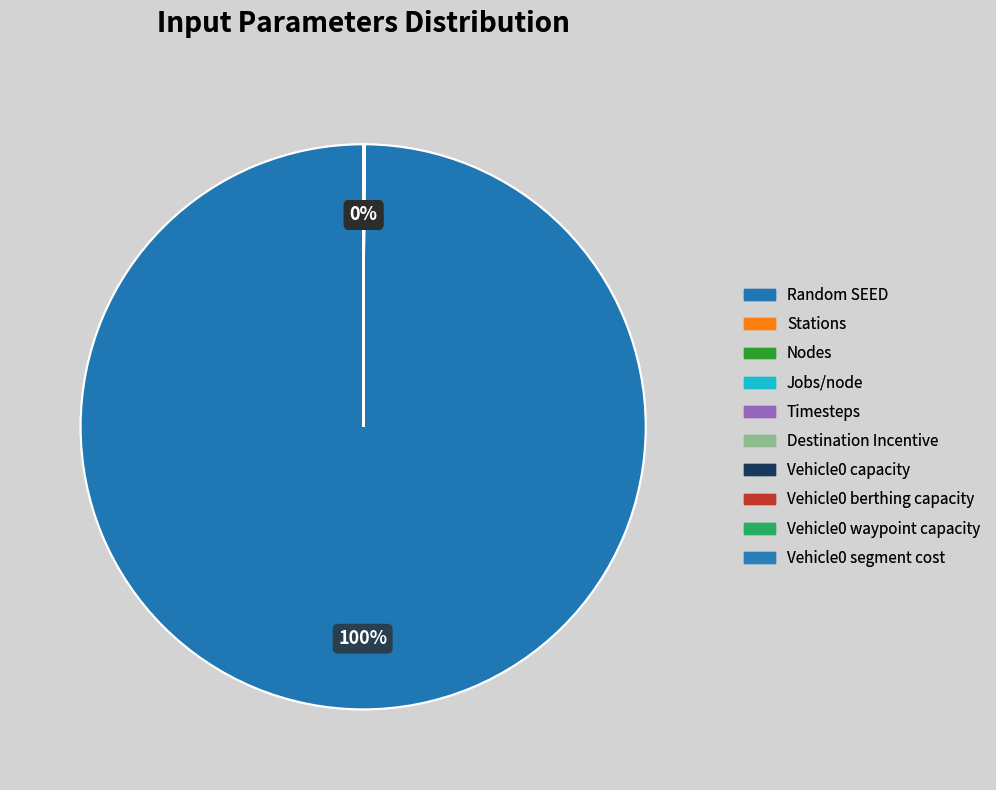

What portion of the pie excludes Vehicle0 capacity?

100.0%